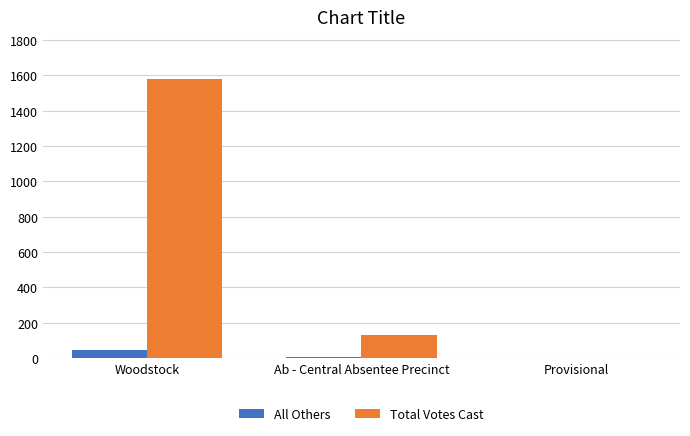

What is the sum of all Total Votes Cast values?

1713